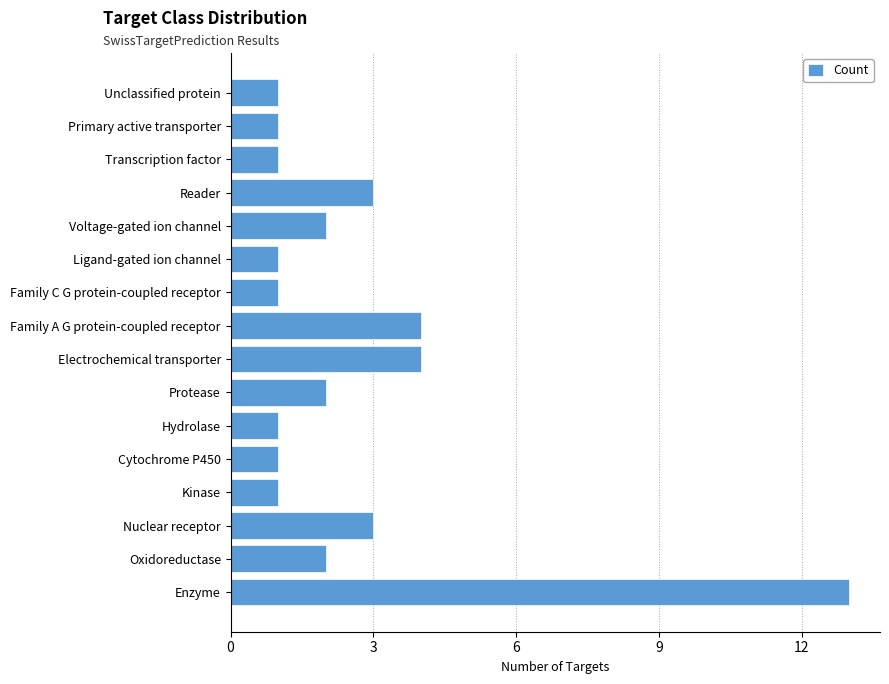

What is the greatest value displayed?

13